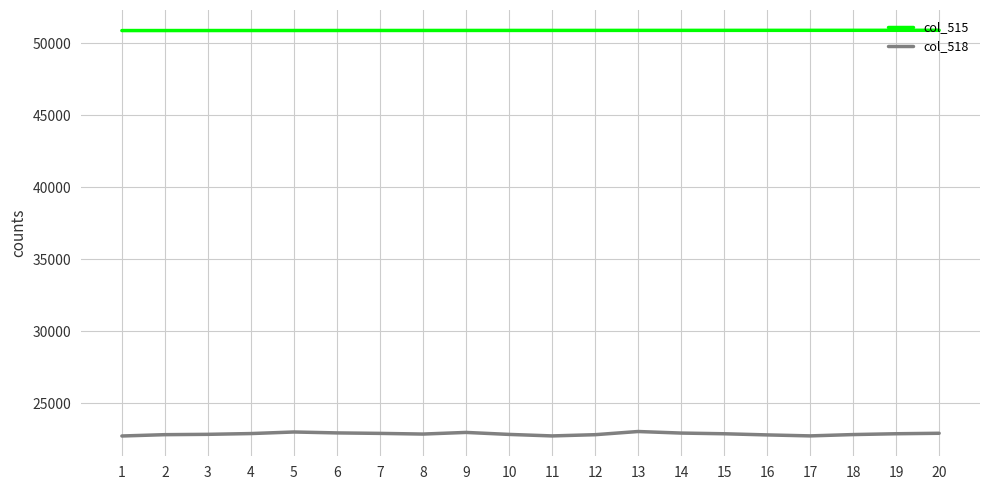

What is the minimum value shown in the chart?

22718